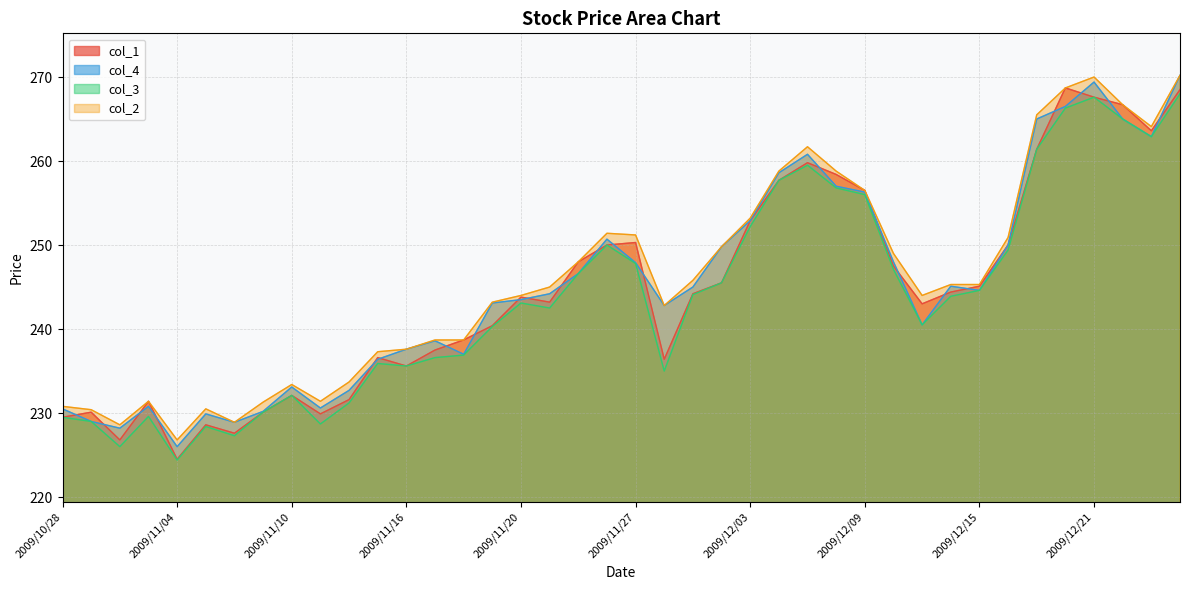

Is it true that col_1 equals 130.2 at 2009/12/22?

False